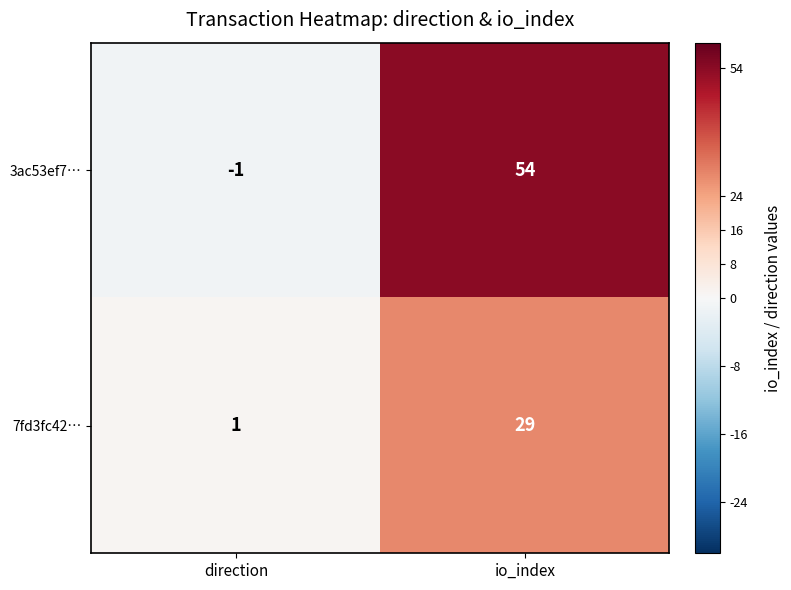

What value does the 7fd3fc42… series have at io_index, to the nearest 5?

30